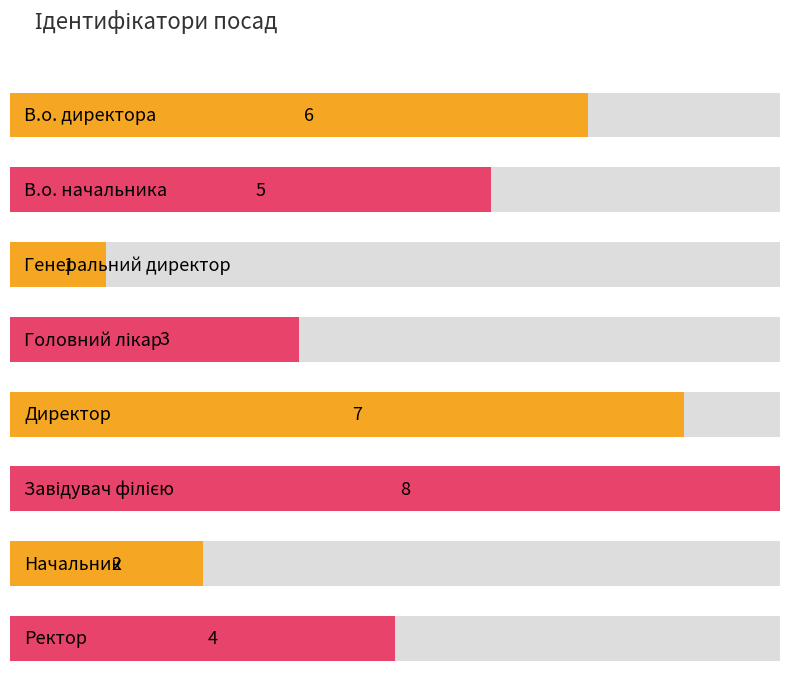

Reading left to right, extract all data points from this chart.

В.о. директора=6	В.о. начальника=5	Генеральний директор=1	Головний лікар=3	Директор=7	Завідувач філією=8	Начальник=2	Ректор=4